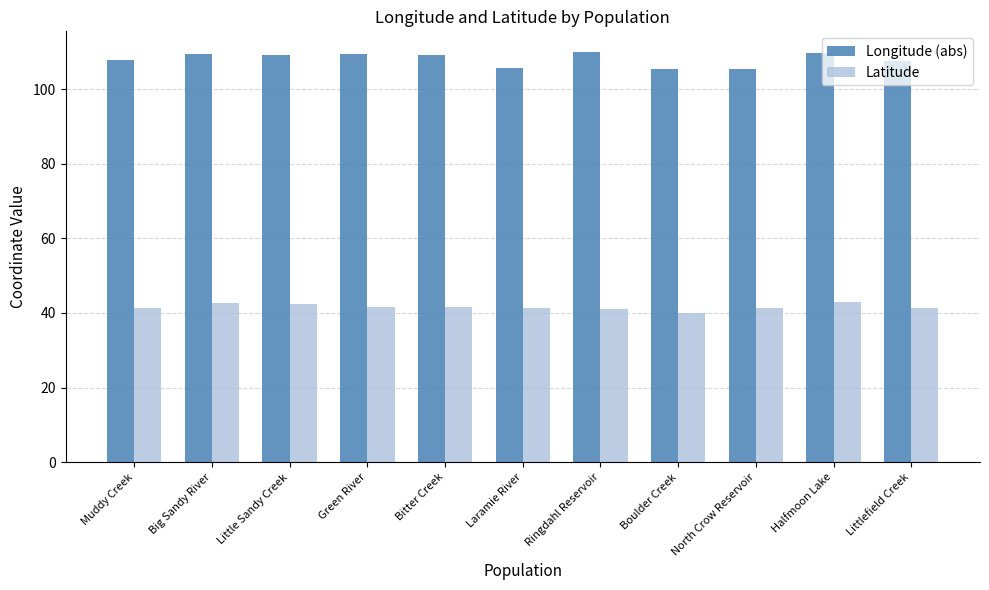

What is the sum of the Latitude values at Green River and Muddy Creek?

82.8